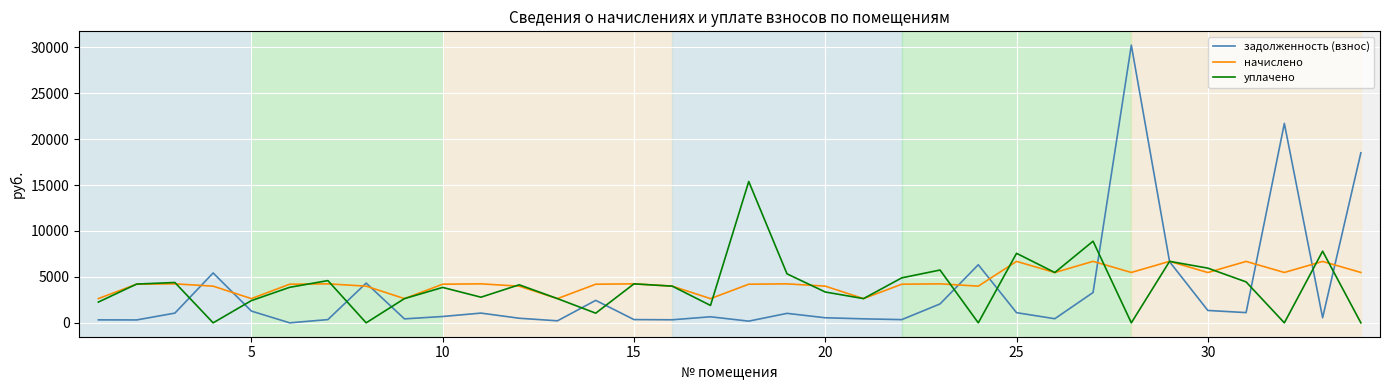

Which series has the largest range (max minus min)?

задолженность (взнос)